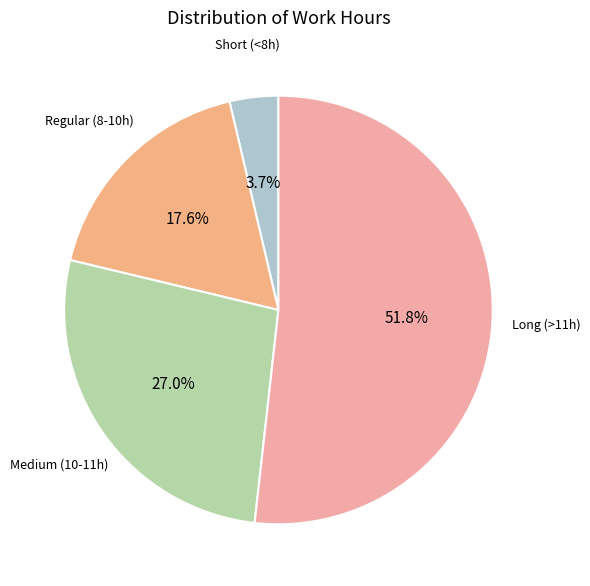

To the nearest percent, what is the difference between the largest and smallest slice percentages?

48%